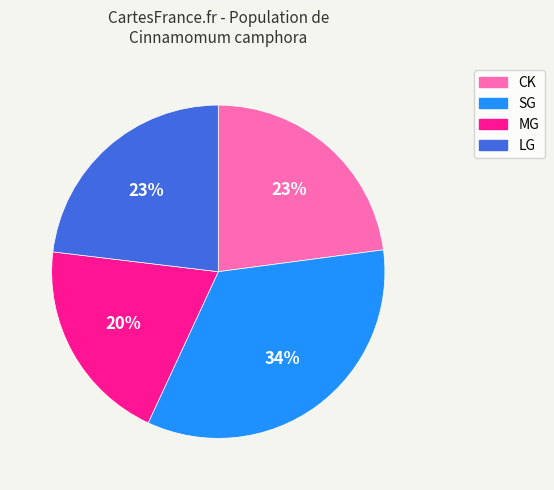

Is there any slice that represents more than half of the pie?

No